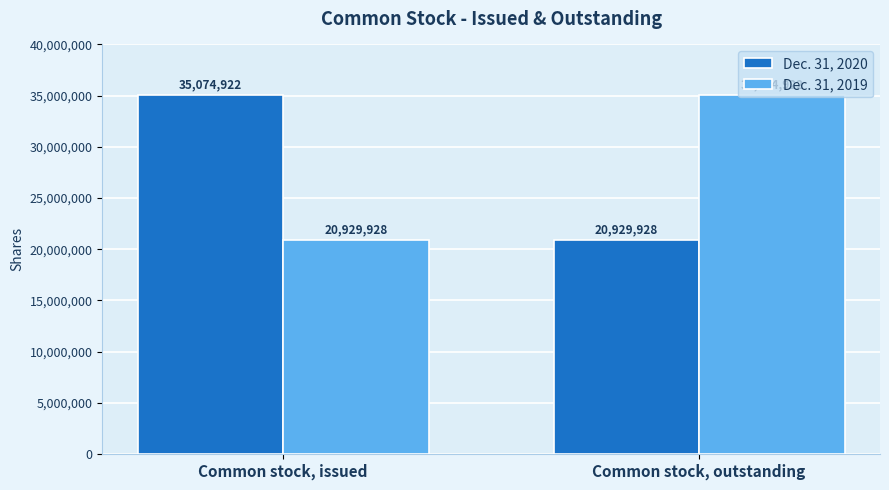

What is the total value across all series at Common stock, issued?

56004850